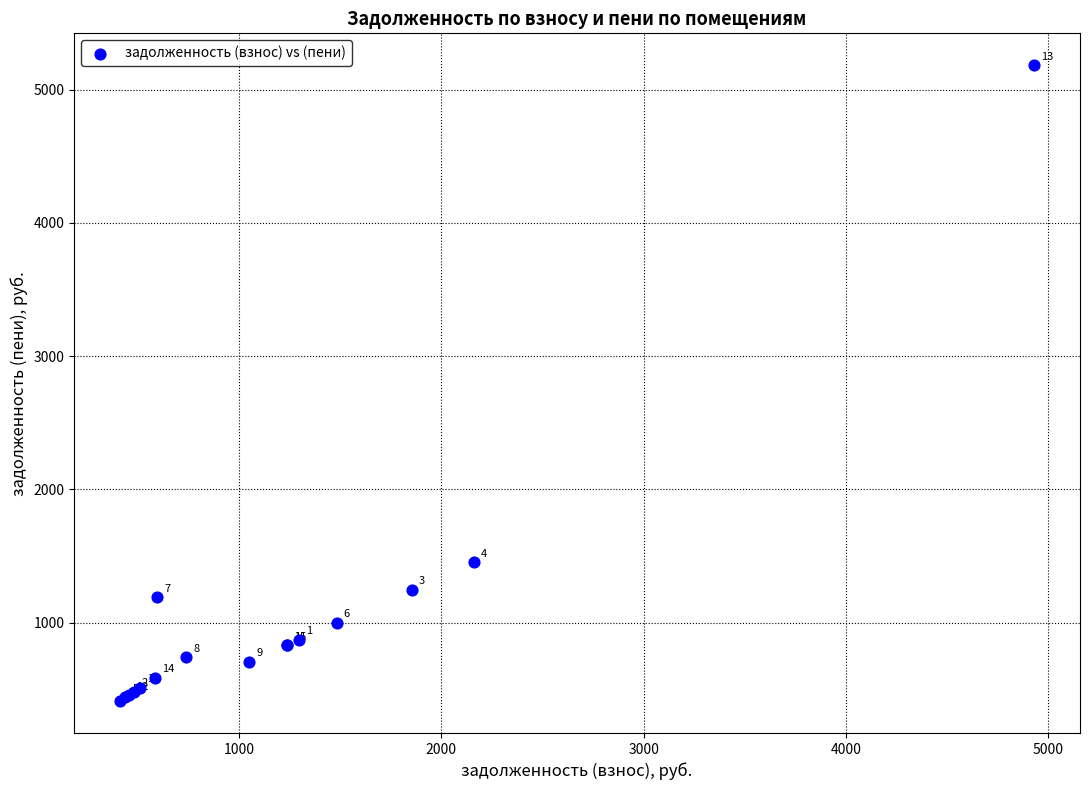

What Y value in the scatter plot is closest to 2797?

1454.2